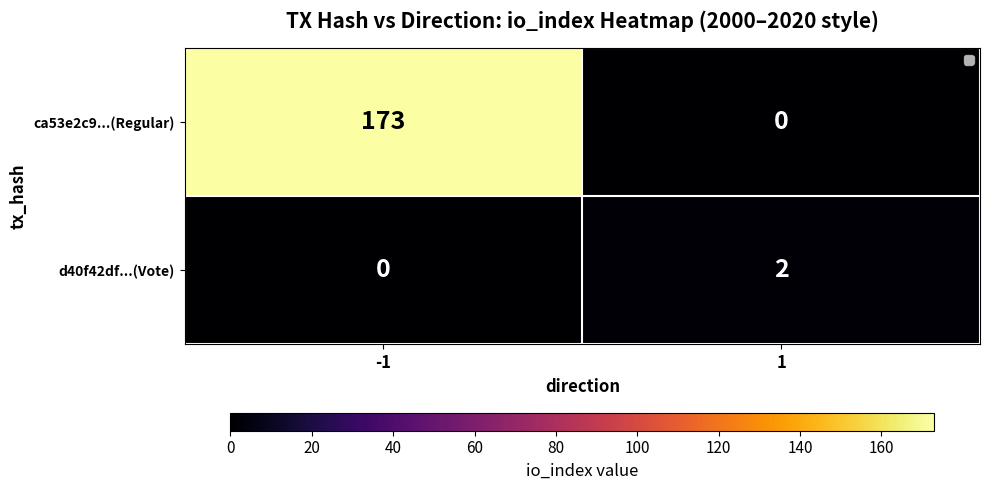

What is the total value across all series at 1?

2